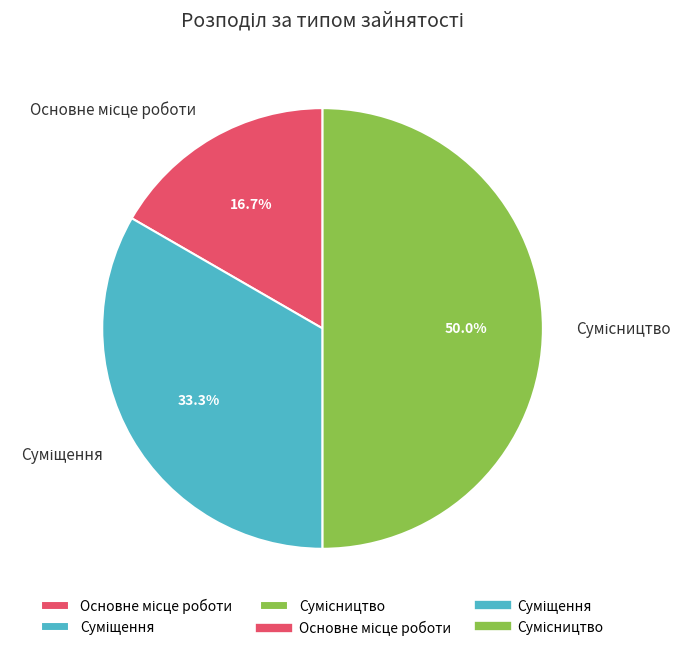

How many slices are in this pie chart?

3